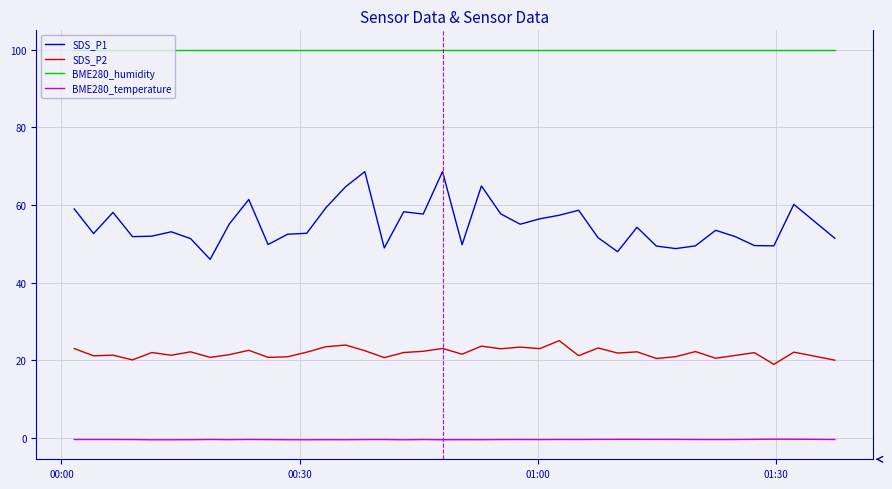

What is the maximum value shown in the chart?

100.0